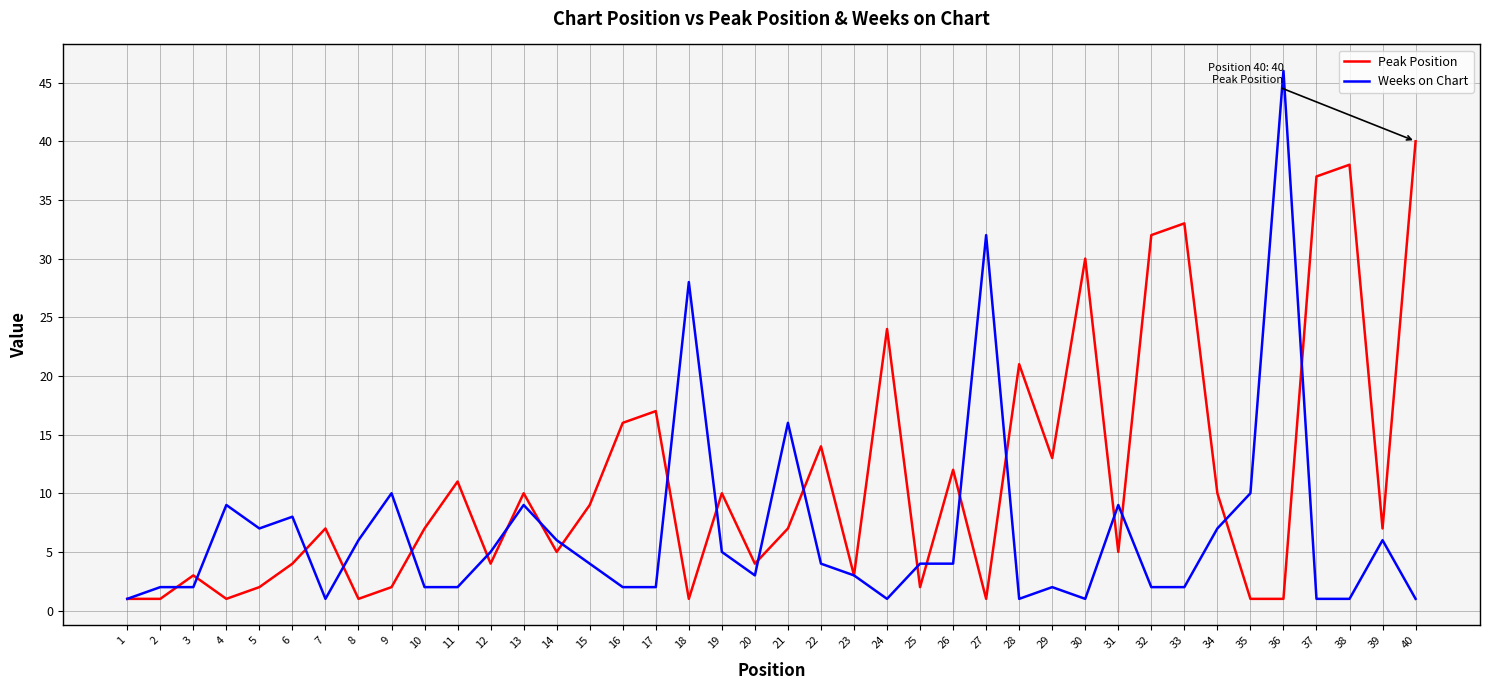

Is it true that Peak Position equals 12 at 26?

True